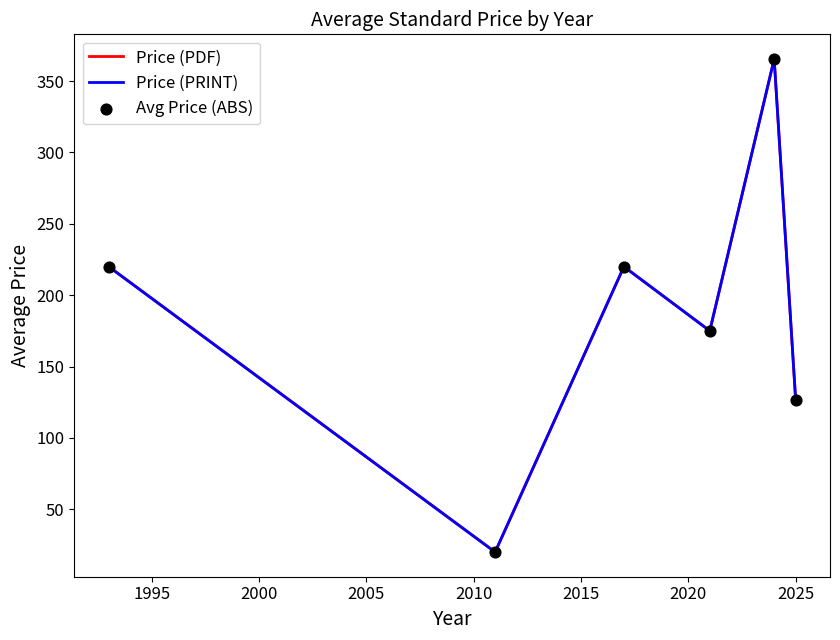

At how many categories does at least one series exceed 362?

1